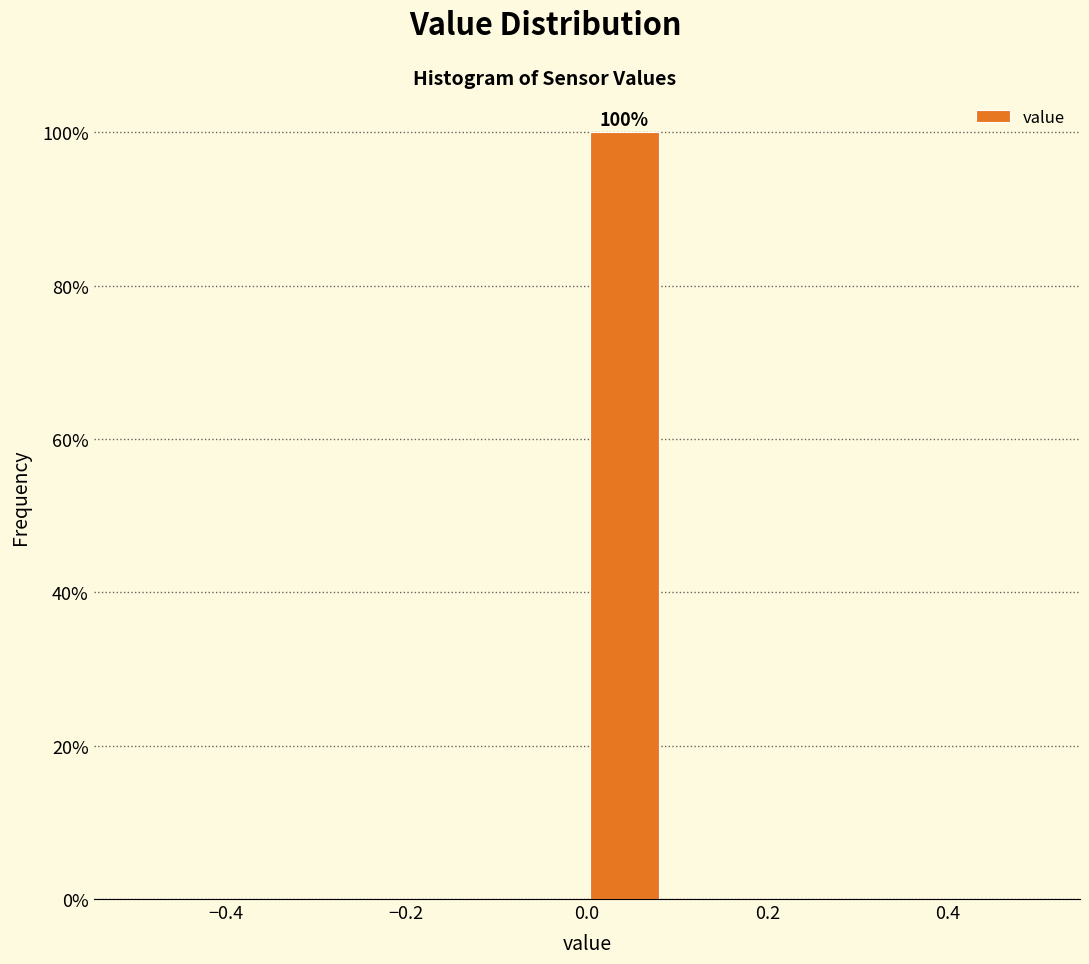

Over which range of the x-axis is the bar tallest?

0.00 to 0.08